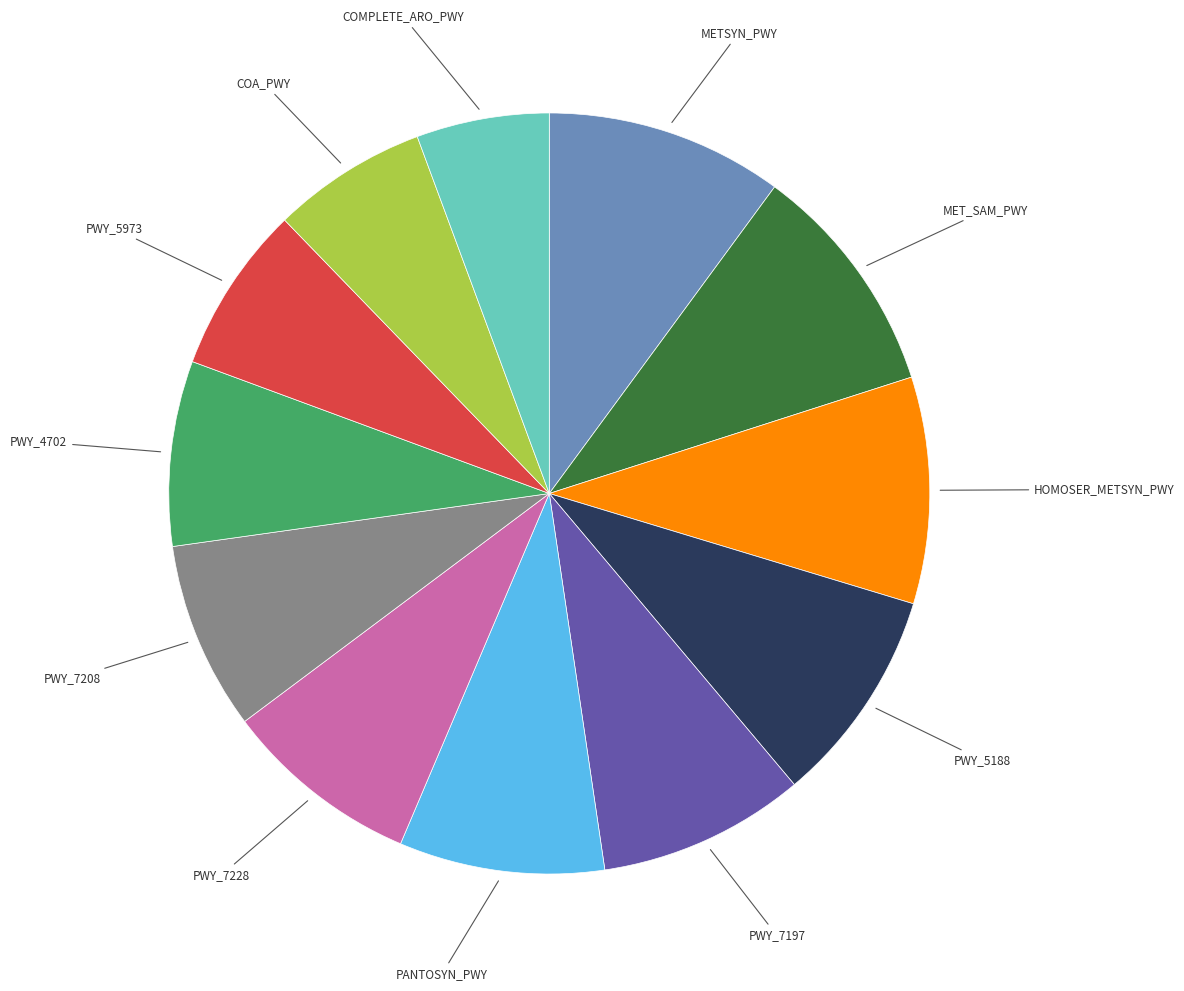

Is there a majority slice in this chart?

No